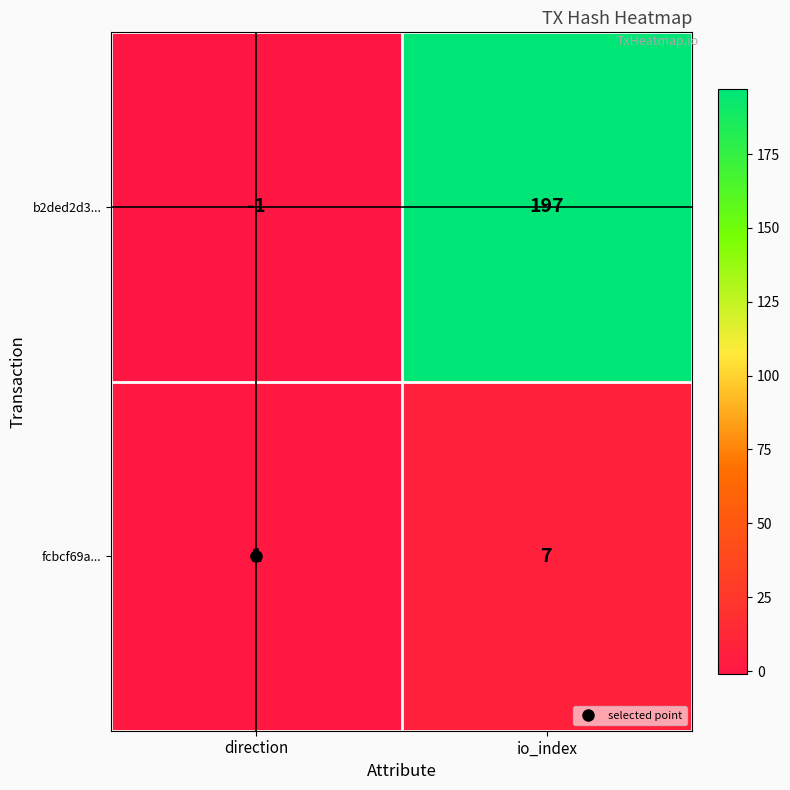

Is the value of fcbcf69a... at io_index greater than the value of b2ded2d3... at direction?

Yes